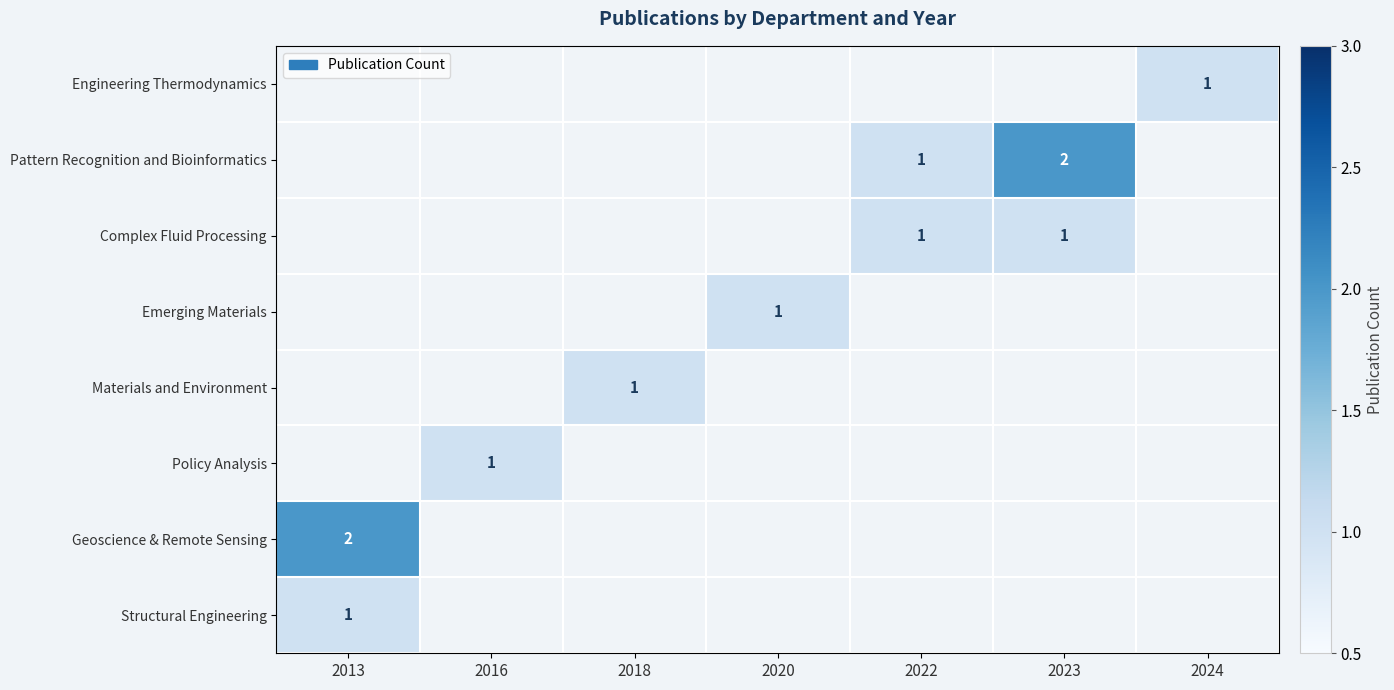

True or false: Materials and Environment has a value of 1 at 2018.

True